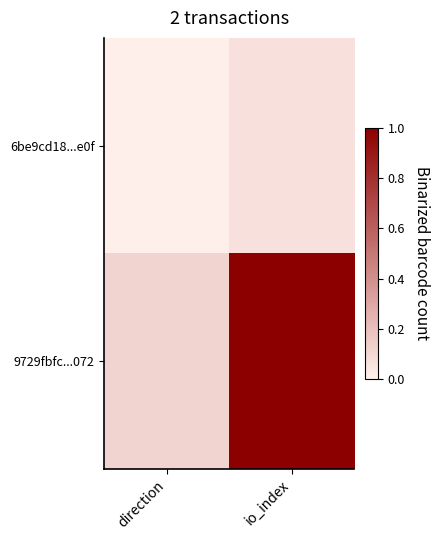

Count the number of data series in this chart.

2